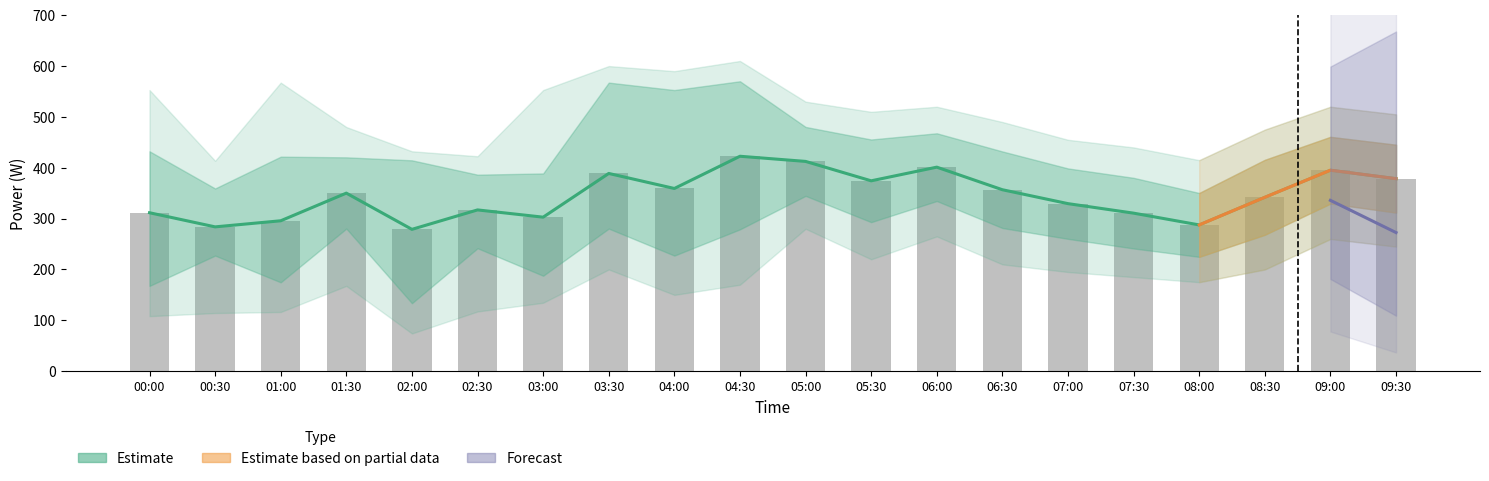

What is the spread (max minus min) of values at 04:00?

440.0